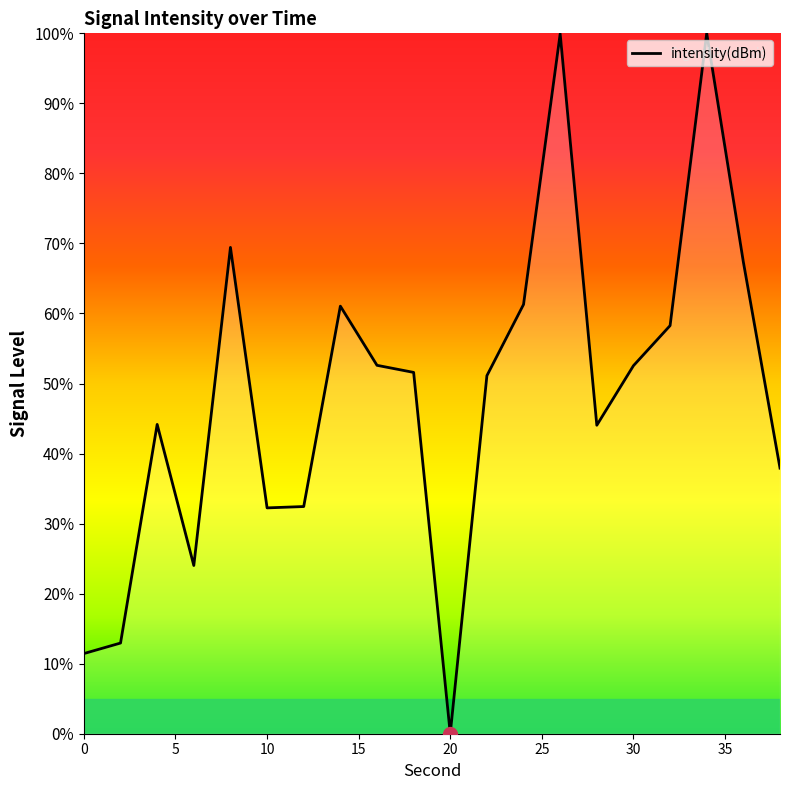

What is the greatest value displayed?

100.0